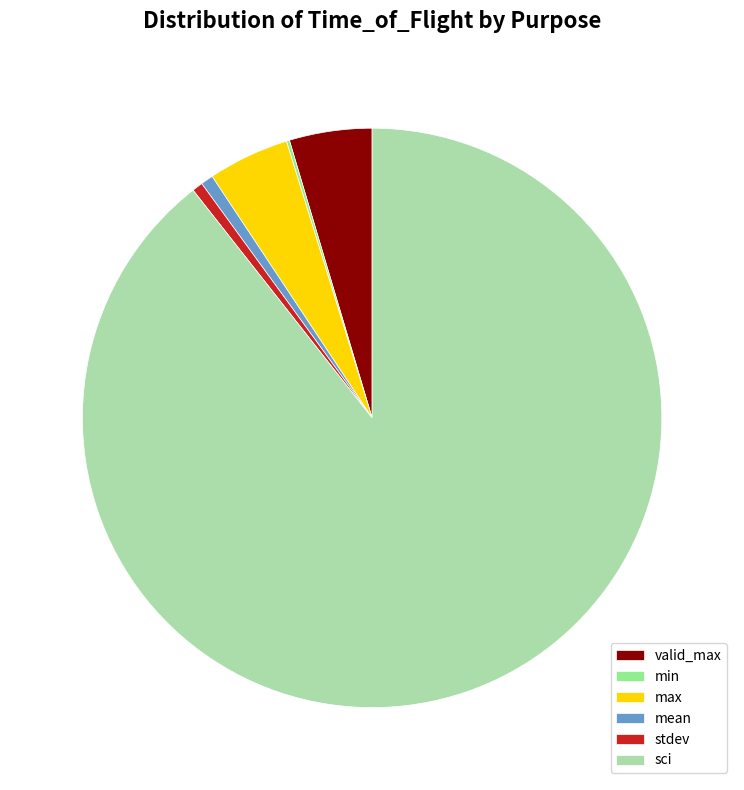

Is it true that sci is 99% of the pie?

False